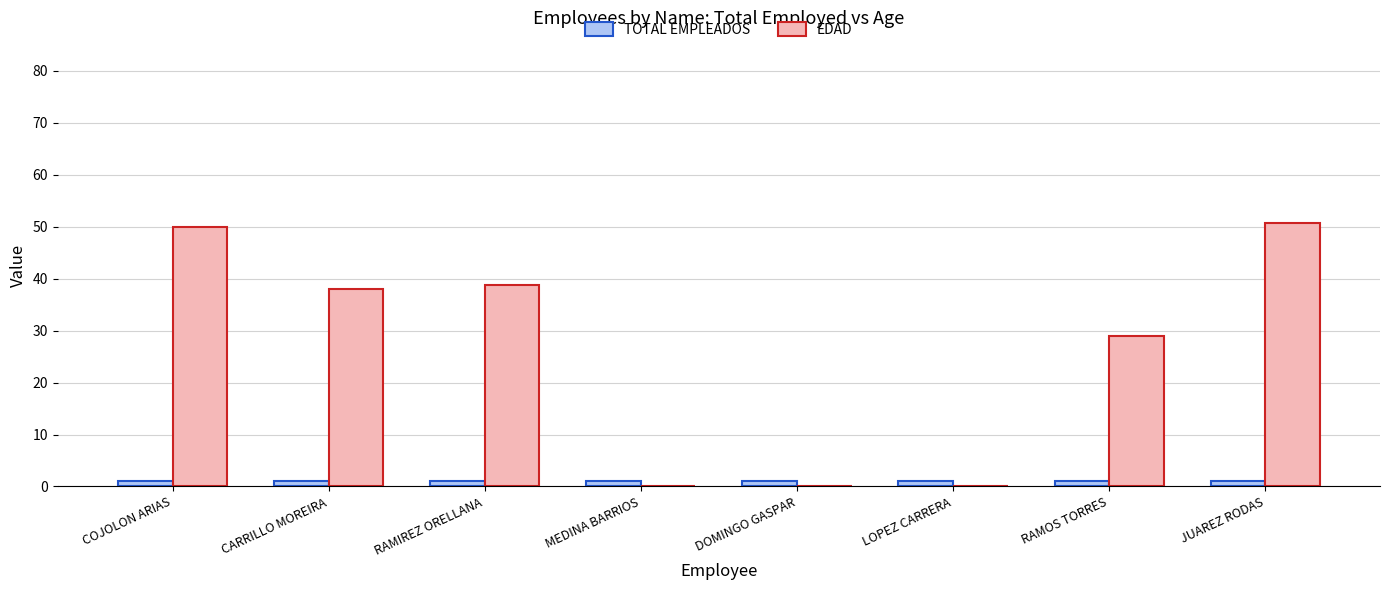

Reading right to left, list all the values displayed in this chart.

TOTAL EMPLEADOS: JUAREZ RODAS=1.0	RAMOS TORRES=1.0	LOPEZ CARRERA=1.0	DOMINGO GASPAR=1.0	MEDINA BARRIOS=1.0	RAMIREZ ORELLANA=1.0	CARRILLO MOREIRA=1.0	COJOLON ARIAS=1.0
EDAD: JUAREZ RODAS=50.6	RAMOS TORRES=28.9	LOPEZ CARRERA=0.0	DOMINGO GASPAR=0.0	MEDINA BARRIOS=0.0	RAMIREZ ORELLANA=38.9	CARRILLO MOREIRA=38.0	COJOLON ARIAS=50.0